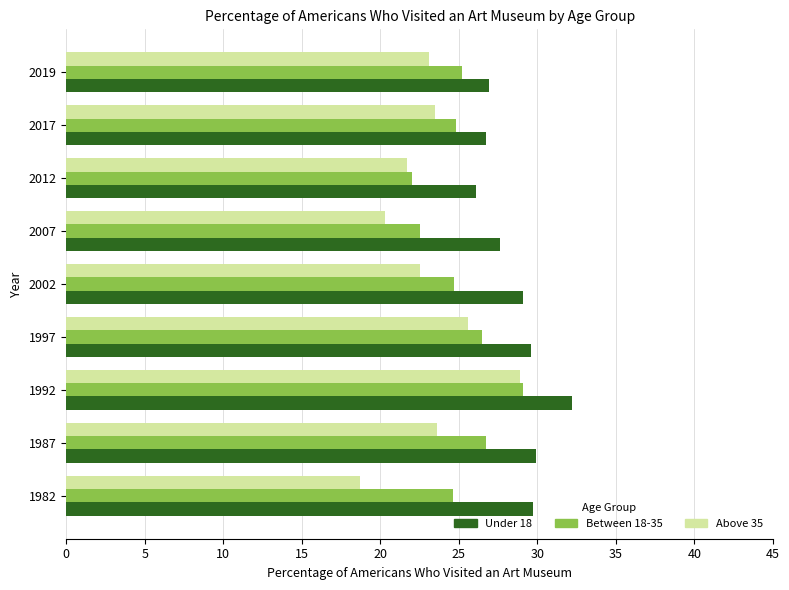

What is the lowest value of the Under 18 series?

26.1